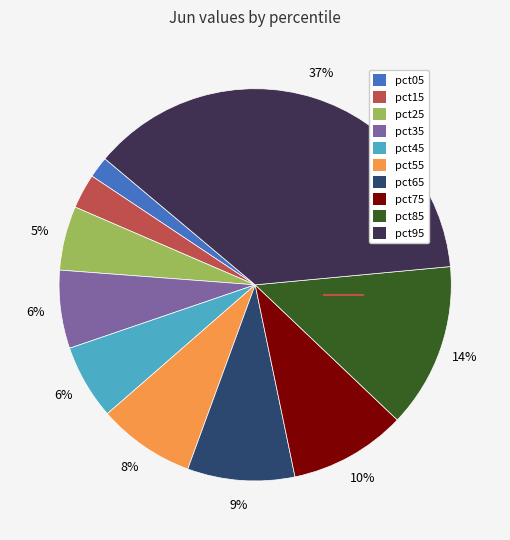

To the nearest percent, what is the combined percentage of pct75 and pct35?

16%